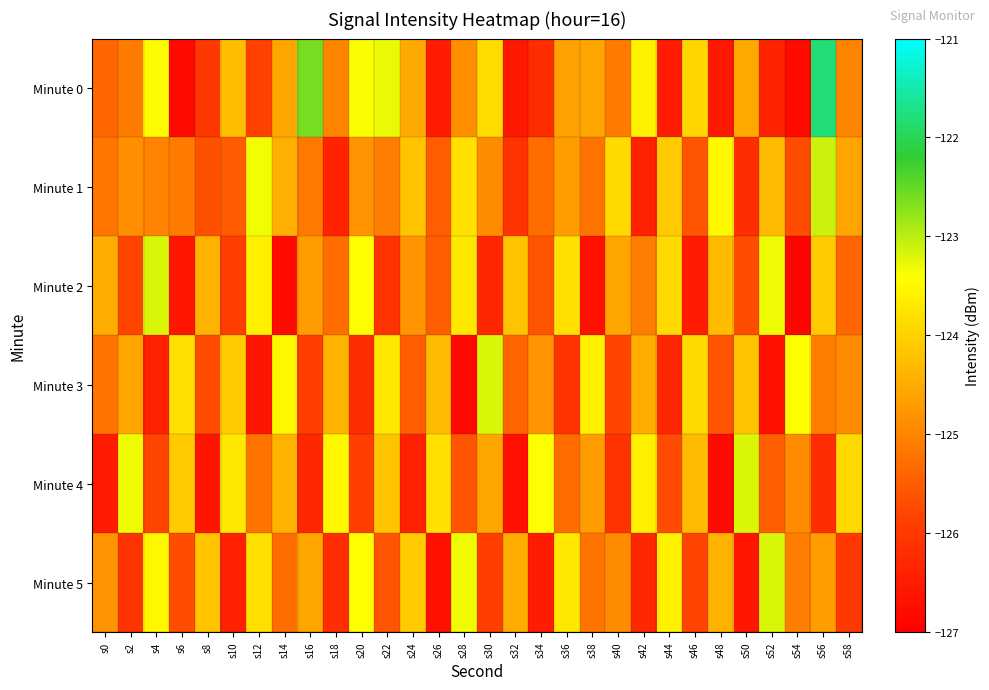

Which series changed the most between s8 and s42?

Minute 4